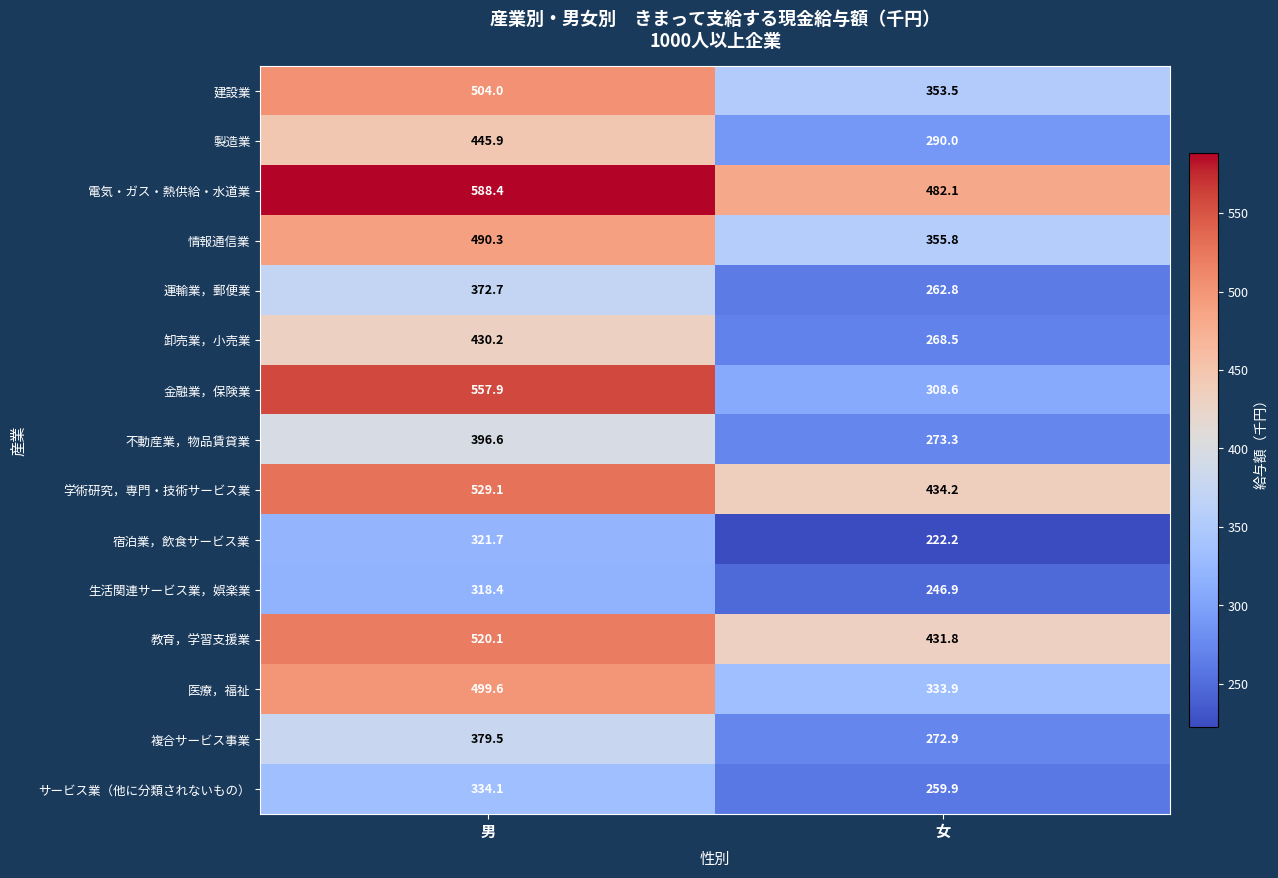

Which series has the largest range (max minus min)?

金融業，保険業